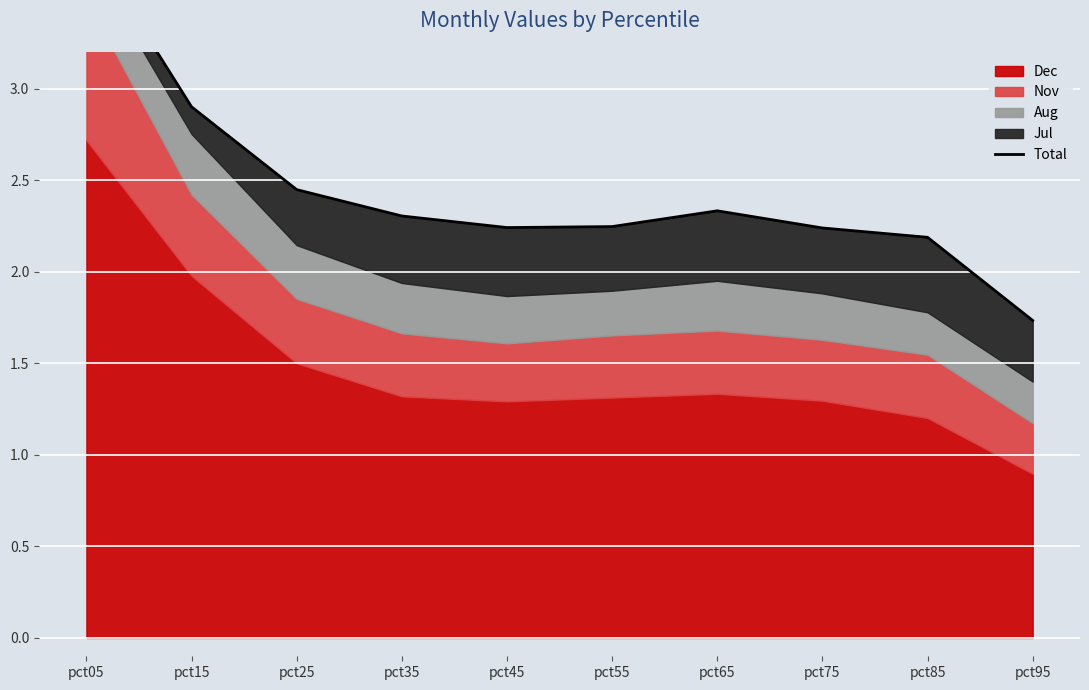

True or false: there are more than 2 points higher than both neighbors.

False